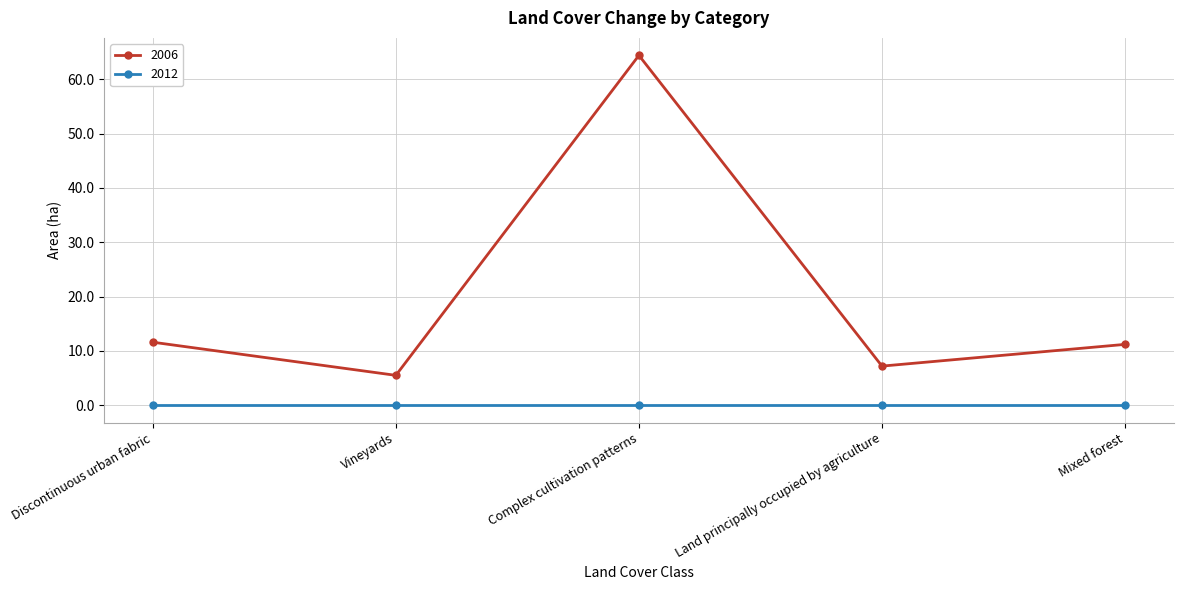

Does the chart display data point markers on the line(s)?

Yes